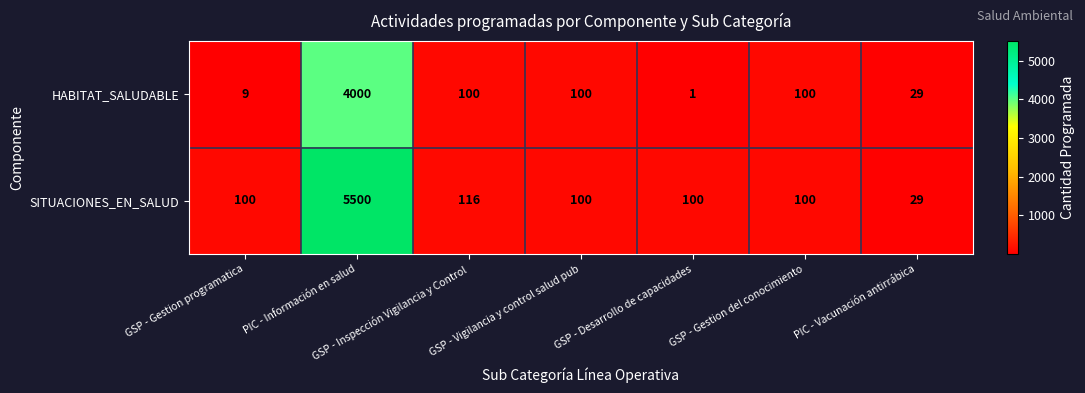

What is the greatest value displayed?

5500